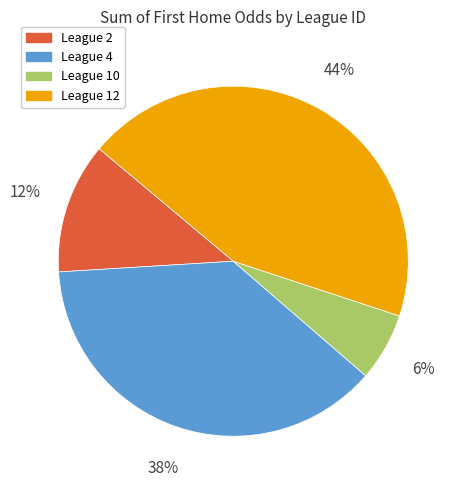

True or false: League 10 accounts for 1% of the total.

False